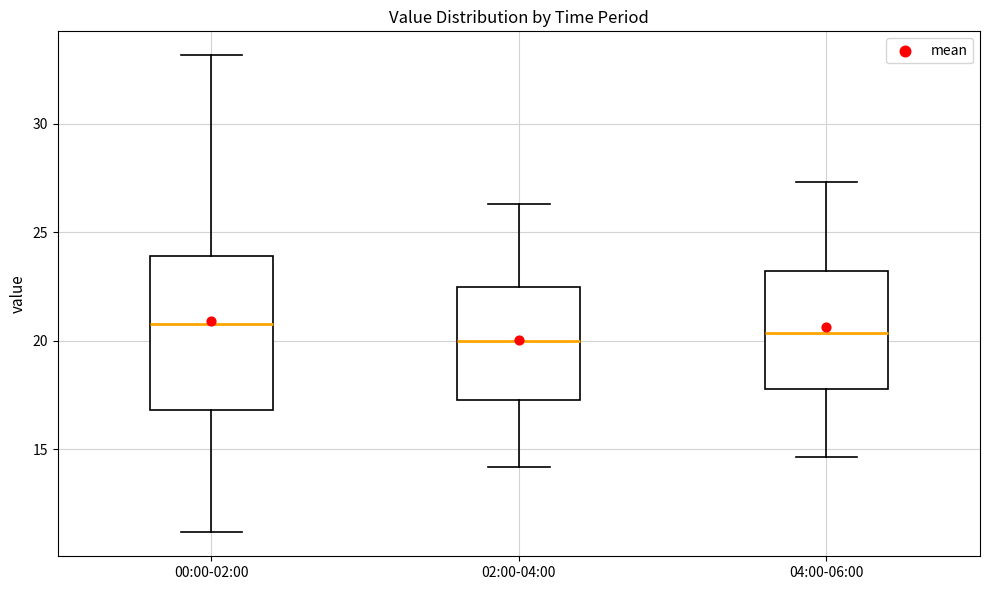

Which box is the tallest, from its lower edge to its upper edge?

00:00-02:00